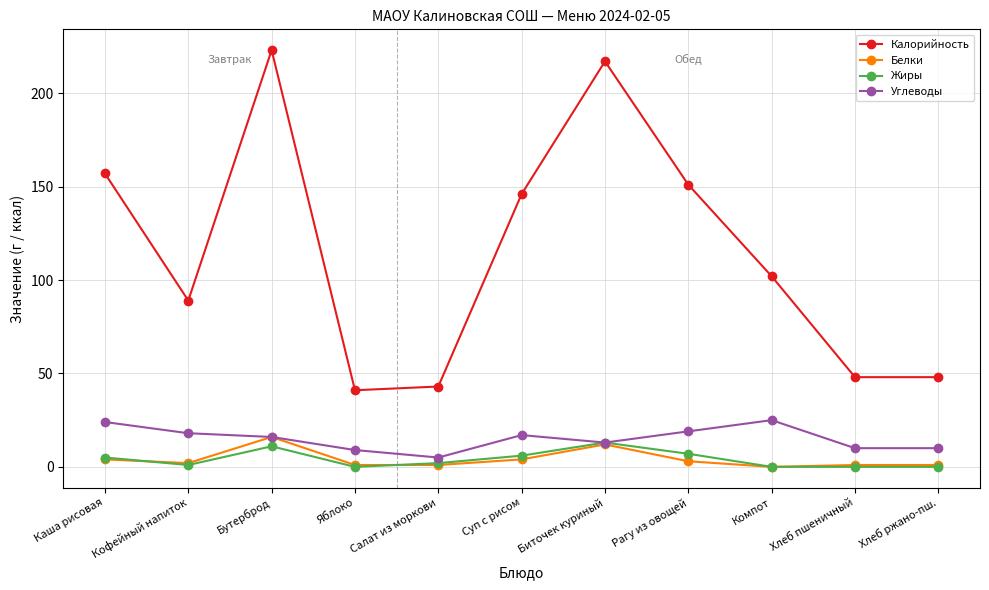

True or false: Жиры has more than 0 interior local peaks.

True